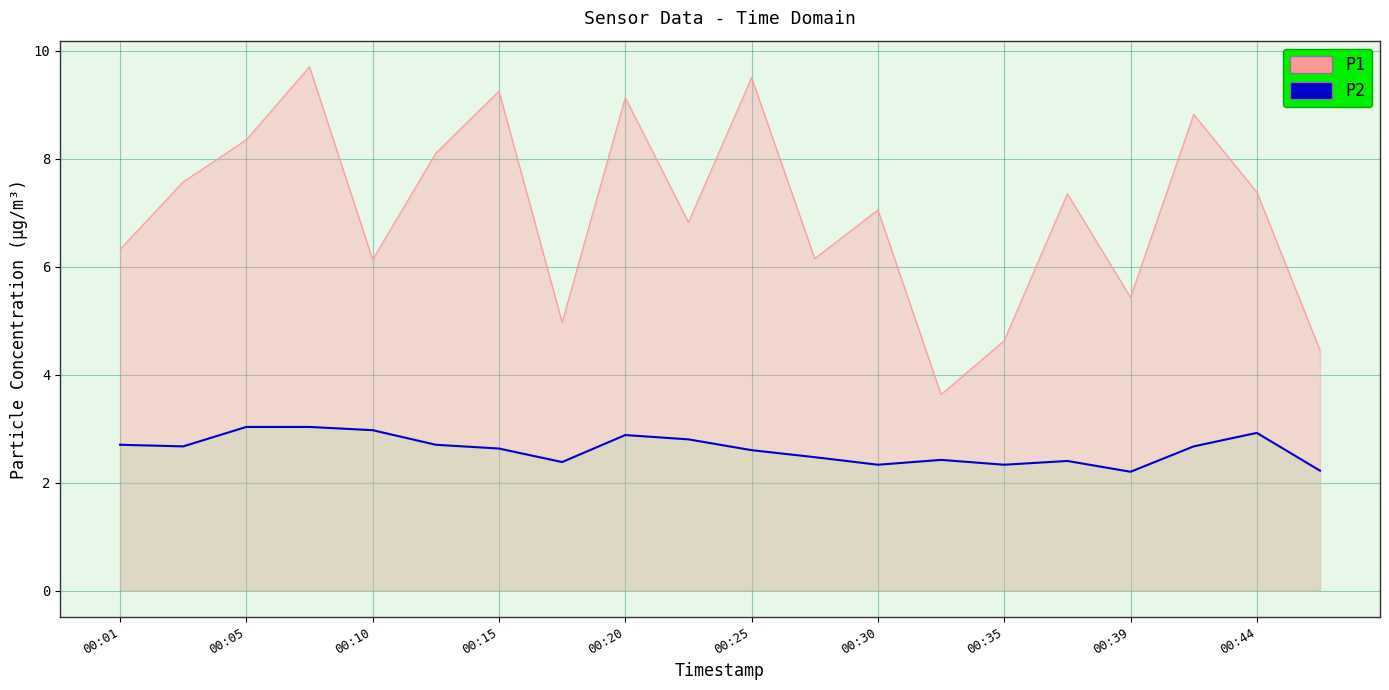

What are all the series names shown in the legend?

P1, P2